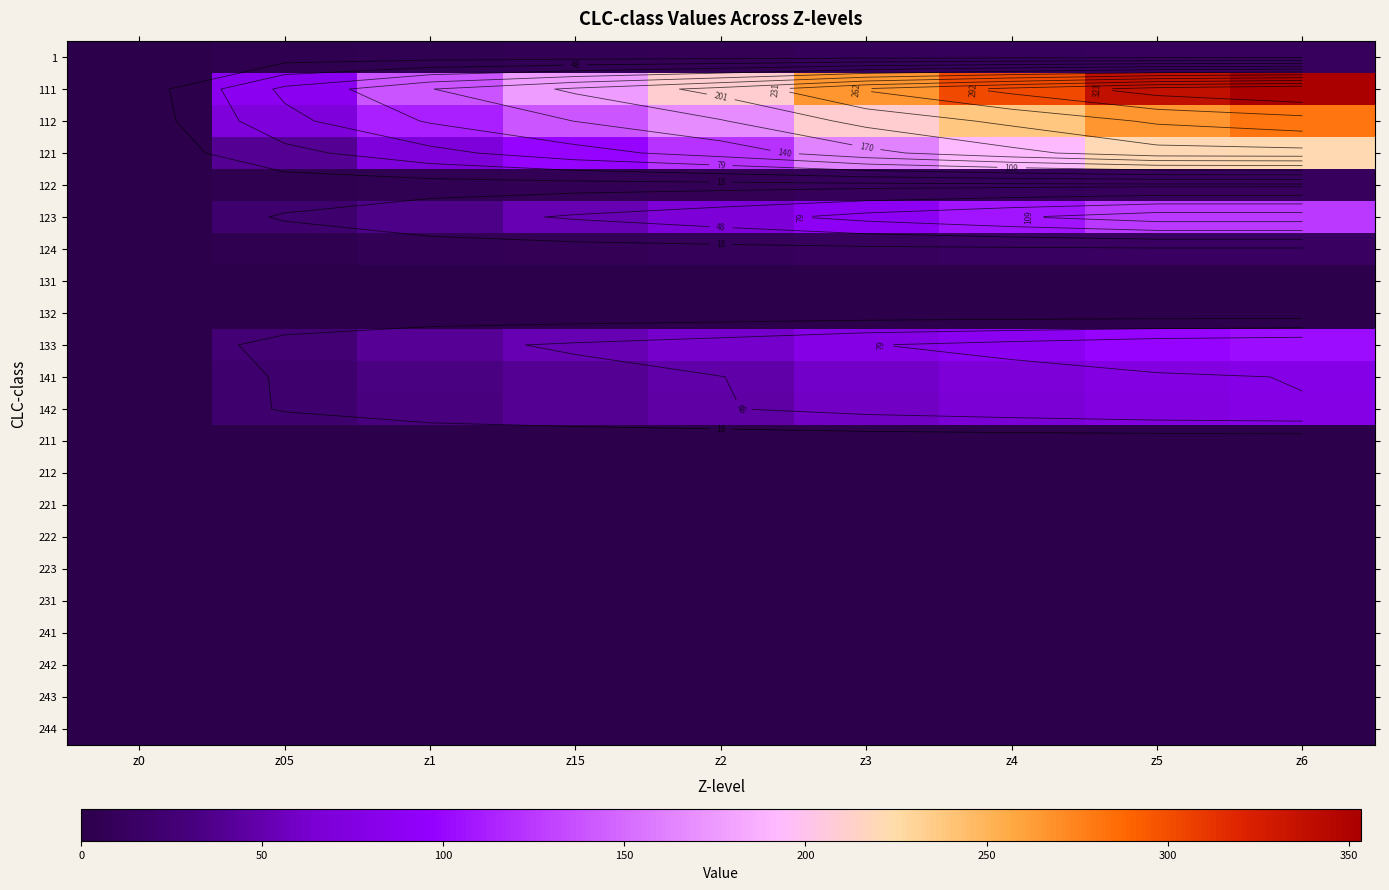

Rank the categories by 212 value from lowest to highest.

z0, z05, z1, z15, z2, z3, z4, z5, z6